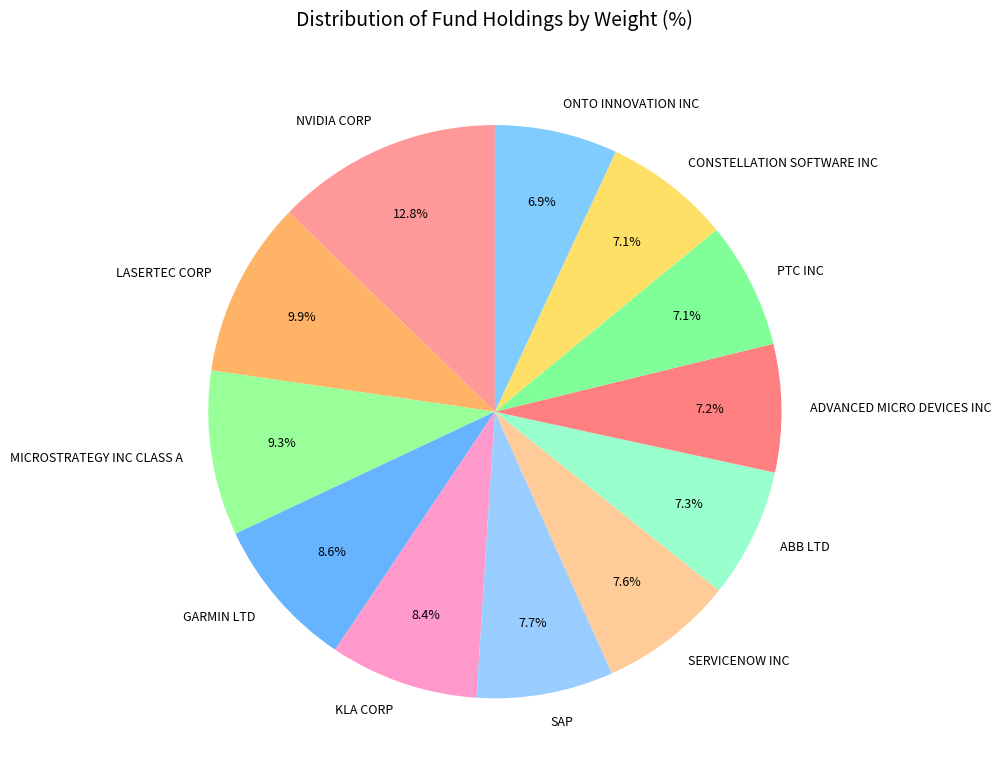

To the nearest percent, what is the average slice percentage?

8%